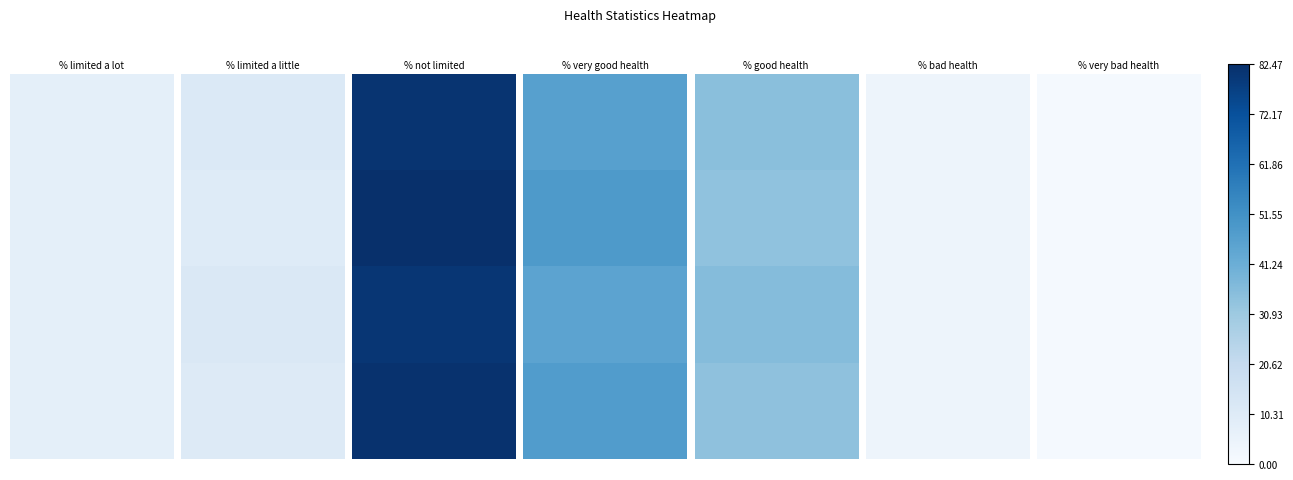

Count the number of data series in this chart.

4